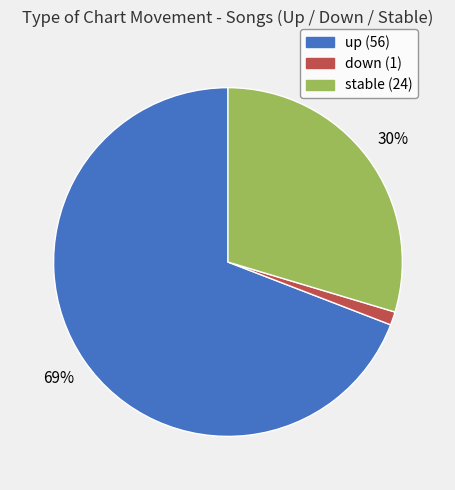

To the nearest percent, what is the difference between the largest and smallest slice percentages?

68%